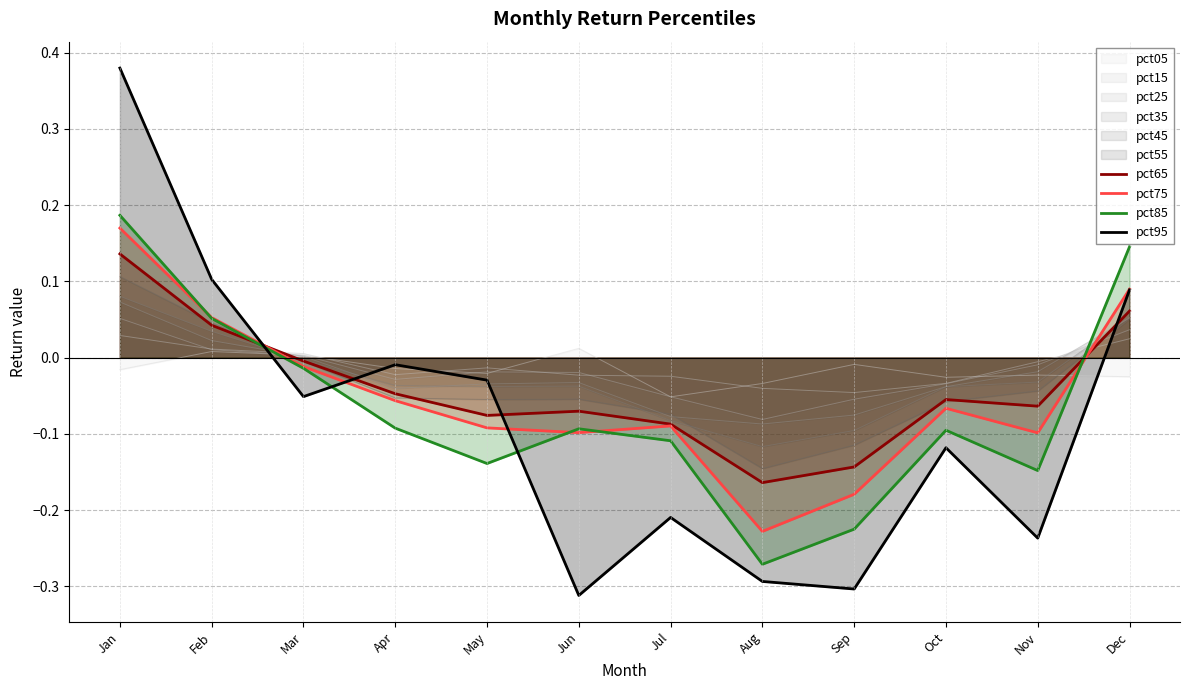

What is the lowest value of the pct95 series?

-0.3